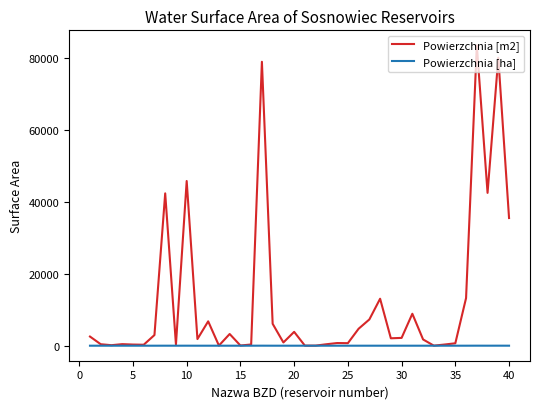

Which series has the largest range (max minus min)?

Powierzchnia [m2]